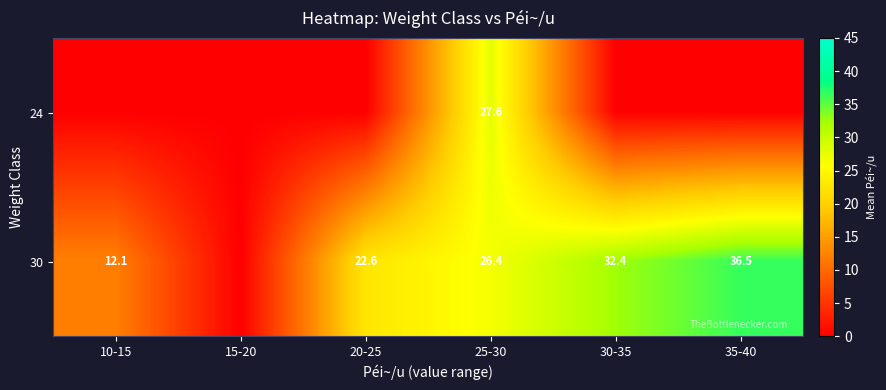

The 30 series shows 13.8 at 35-40. True or false?

False